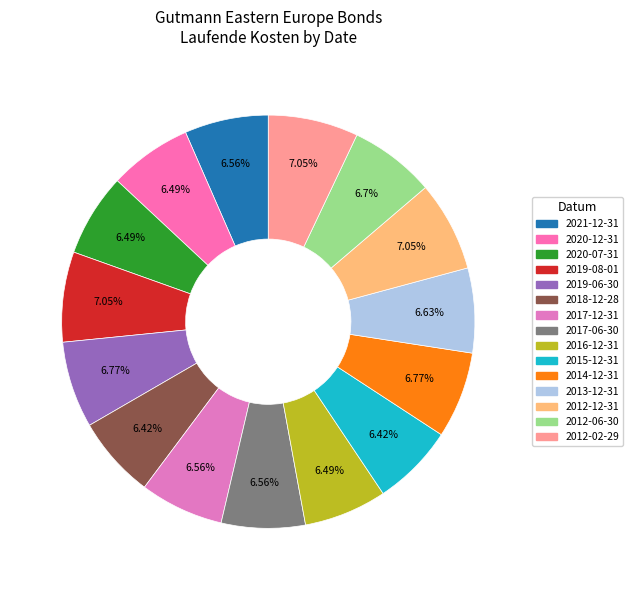

Count the number of slices in the pie.

15